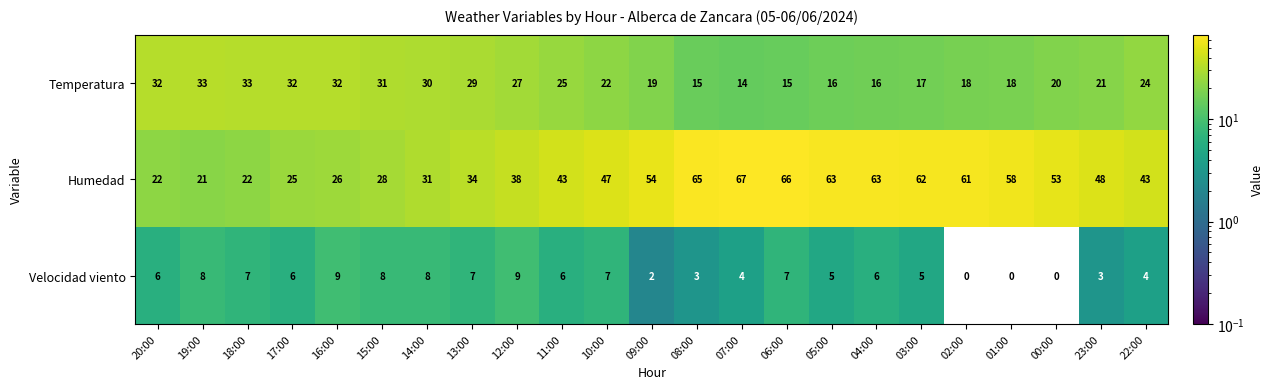

How many data points in Humedad are less than 47?

11